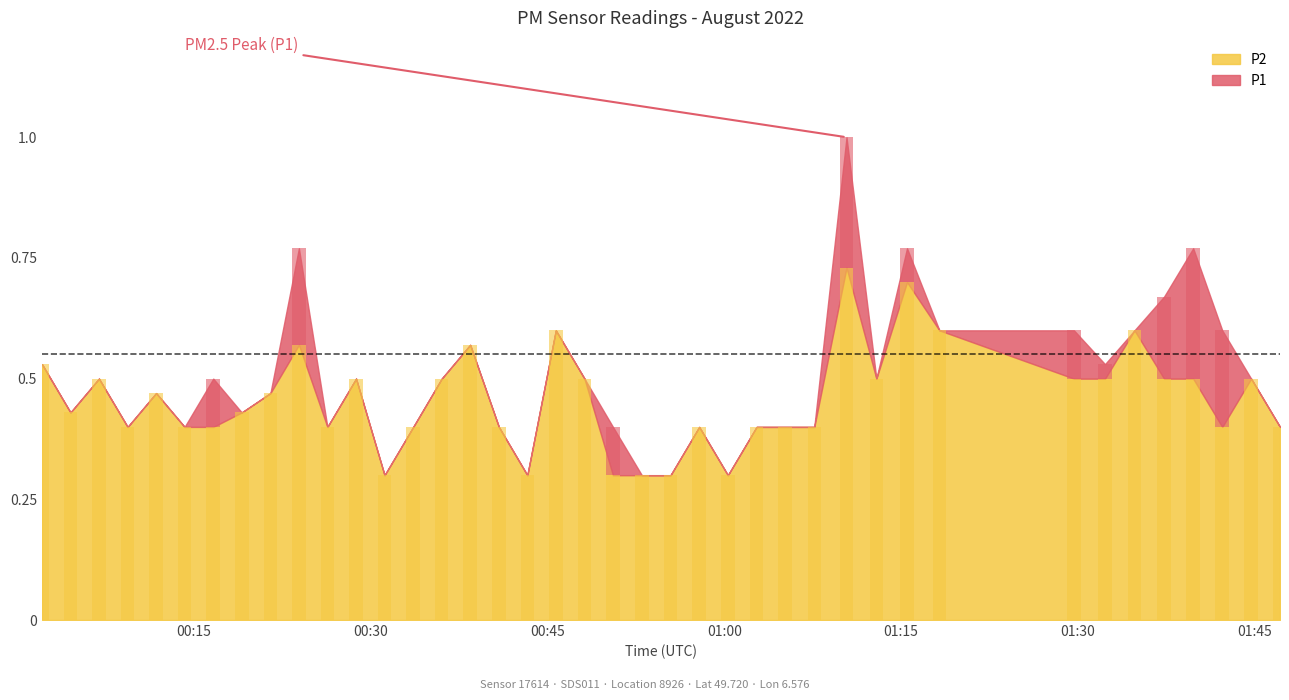

Is the value of P1 at 2022-08-01T01:00:18 greater than the value of P2 at 2022-08-01T00:02:06?

No